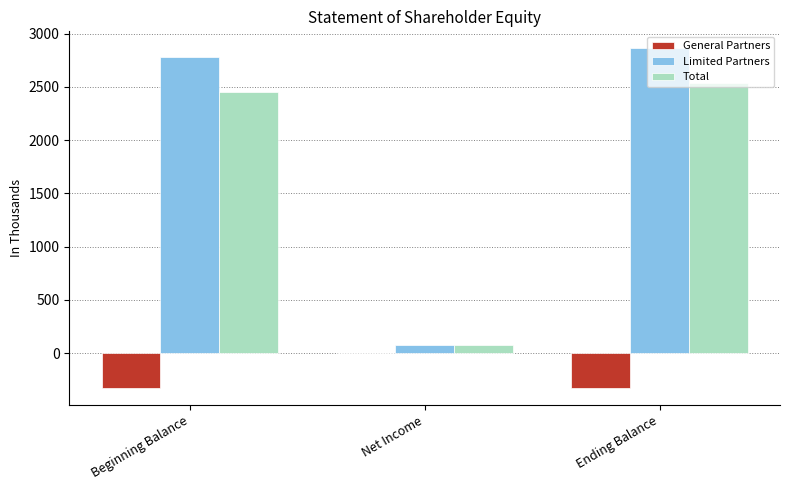

What is the total value across all series at Ending Balance?

5072